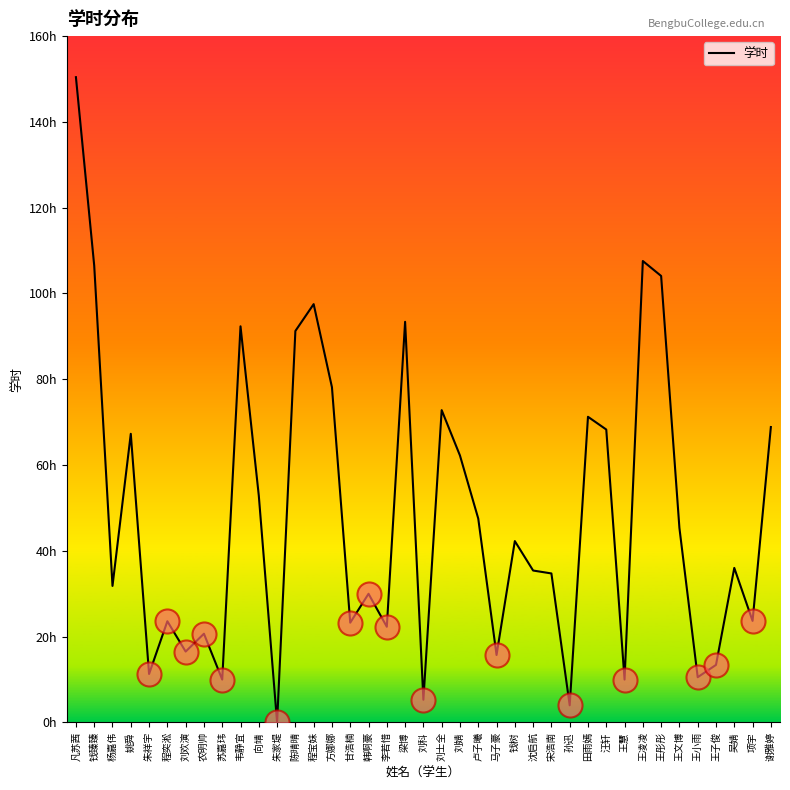

Does the chart have visible grid lines?

No